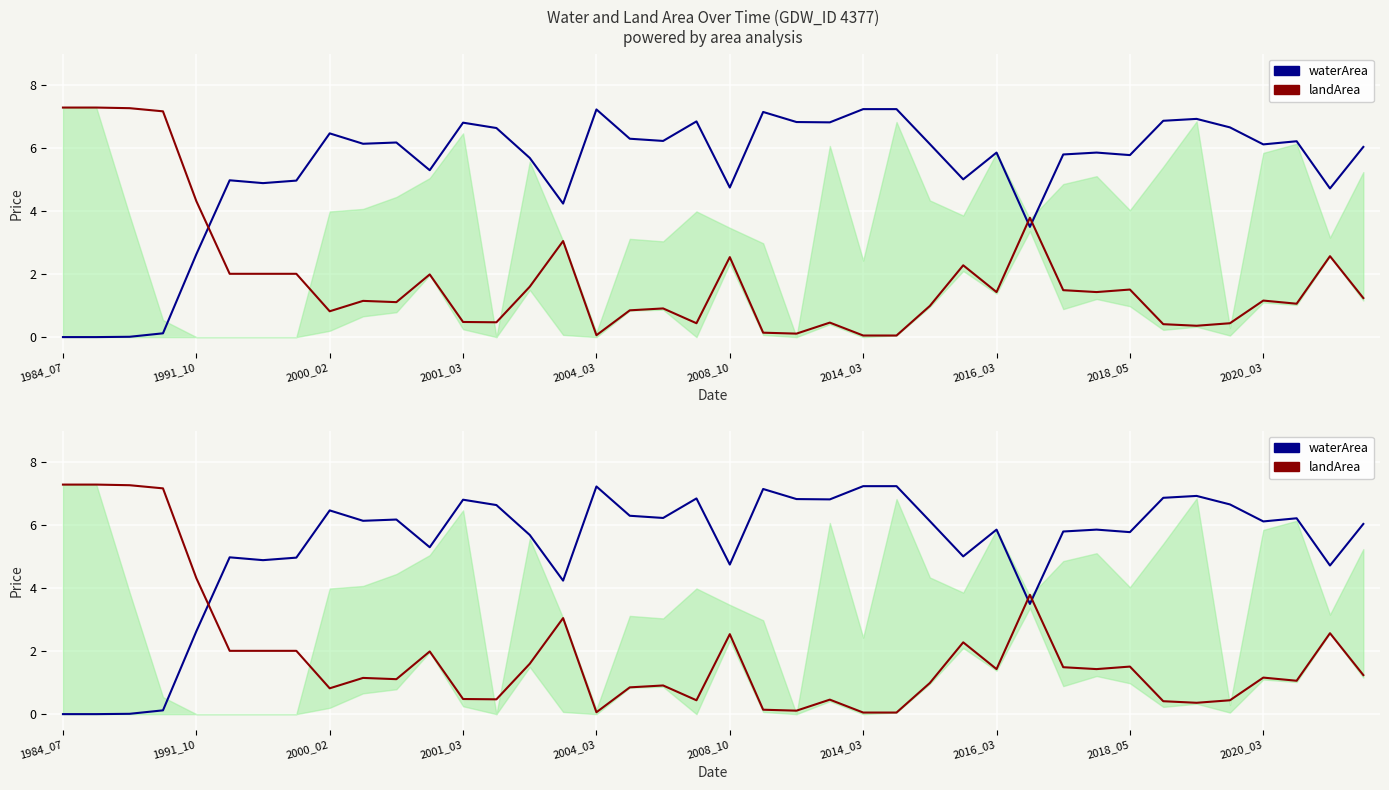

At how many categories does at least one series exceed 3?

40